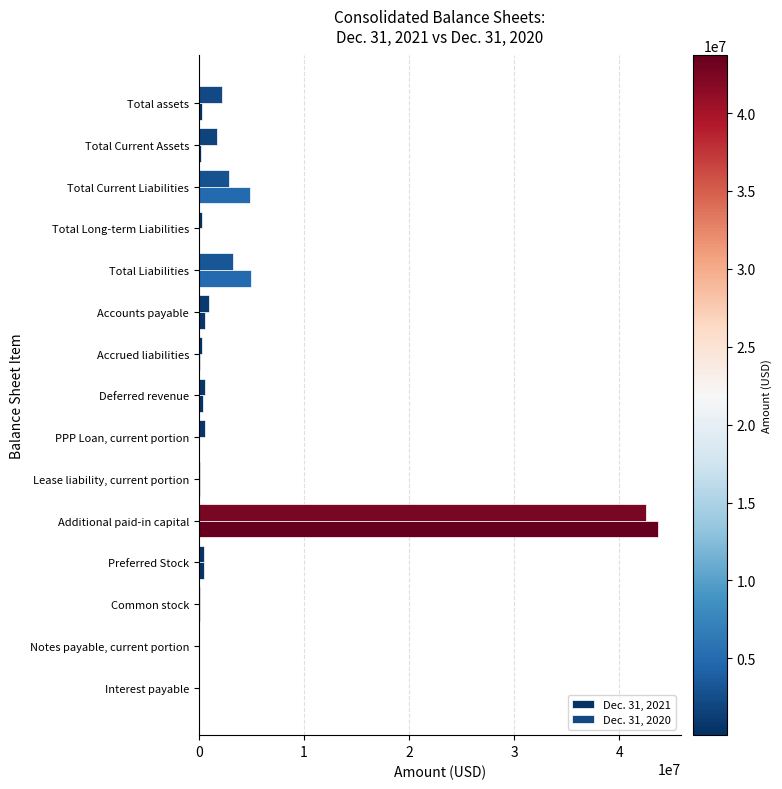

Which series has the largest total across all categories?

Dec. 31, 2020